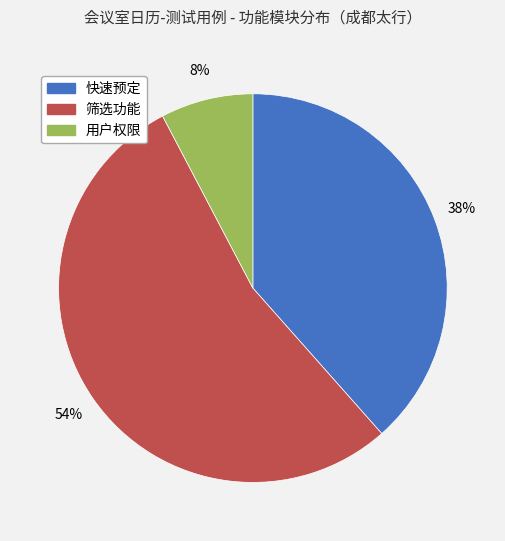

Is there a majority slice in this chart?

Yes